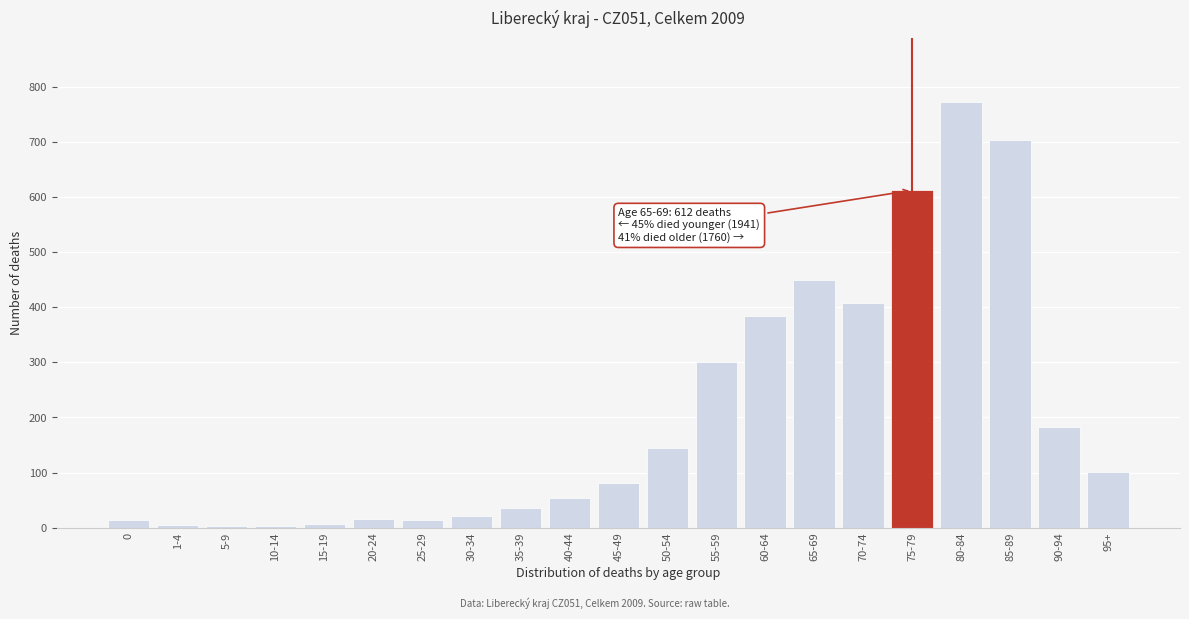

Is it true that the value at 95+ is 102?

True